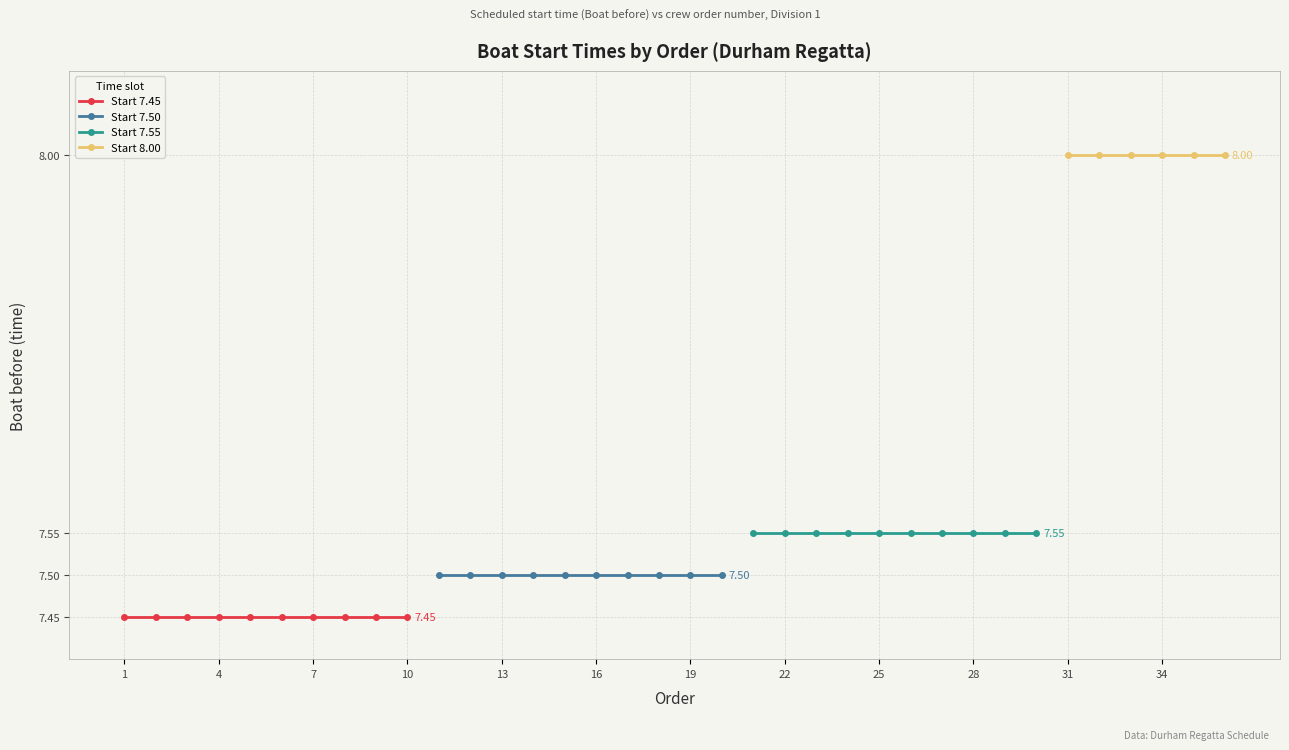

Reading left to right, what are all the values shown in this chart?

Division 1: 7.5	7.5	7.5	7.5	7.5	7.5	7.5	7.5	7.5	7.5	7.5	7.5	7.5	7.5	7.5	7.5	7.5	7.5	7.5	7.5	7.5	7.5	7.5	7.5	7.5	7.5	7.5	7.5	7.5	7.5	8.0	8.0	8.0	8.0	8.0	8.0
All Entries: 7.5	7.5	7.5	7.5	7.5	7.5	7.5	7.5	7.5	7.5	7.5	7.5	7.5	7.5	7.5	7.5	7.5	7.5	7.5	7.5	7.5	7.5	7.5	7.5	7.5	7.5	7.5	7.5	7.5	7.5	8.0	8.0	8.0	8.0	8.0	8.0